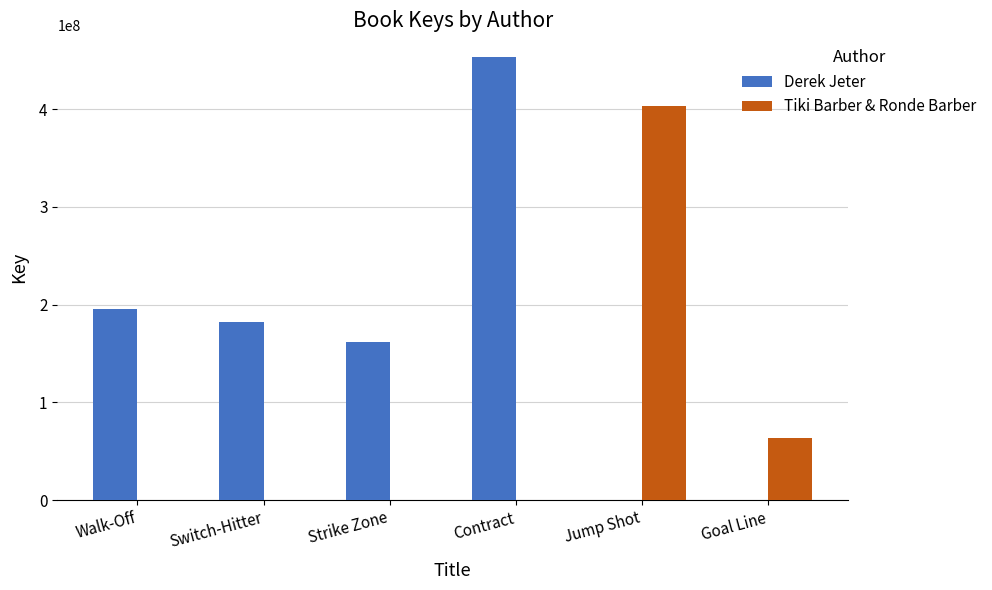

The Tiki Barber & Ronde Barber series shows 0 at Switch-Hitter. True or false?

True